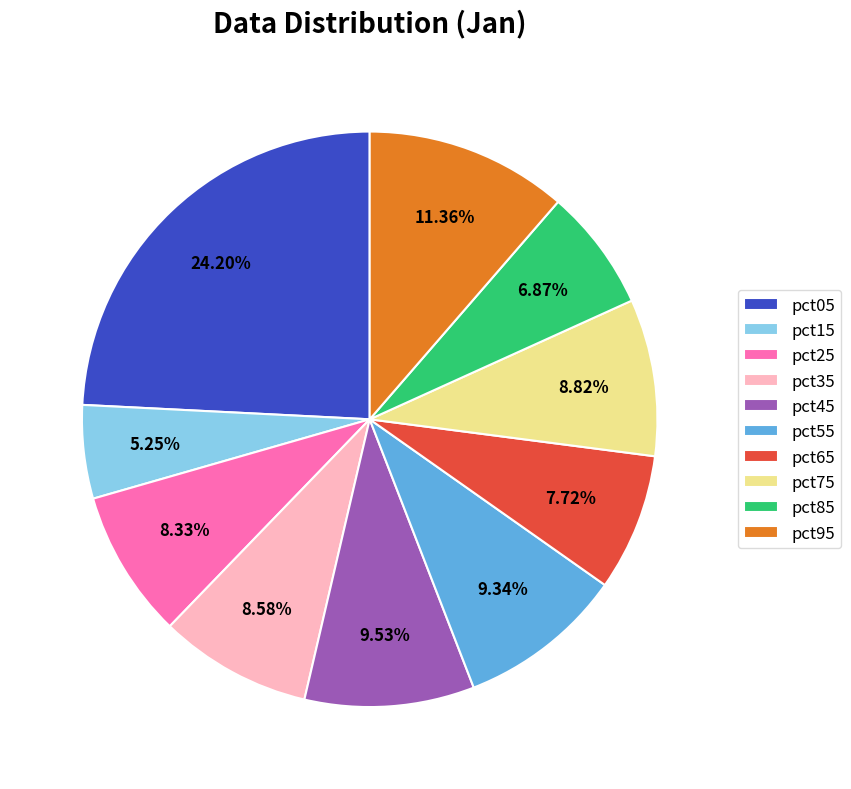

To the nearest percent, what is the difference between the pct15 and pct55 slice percentages?

4%